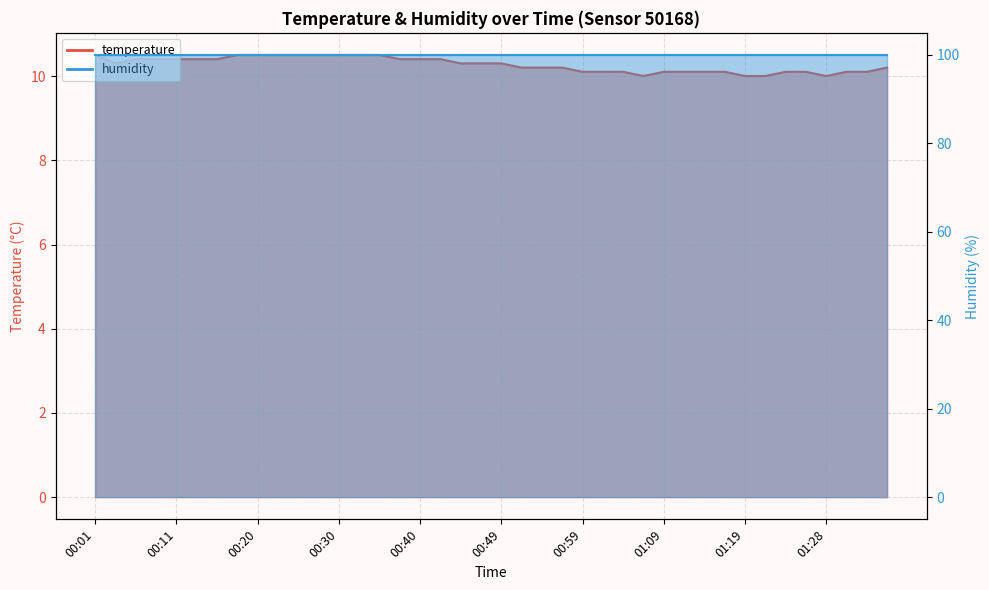

The chart shows a value of 10.4 at 00:40. True or false?

True